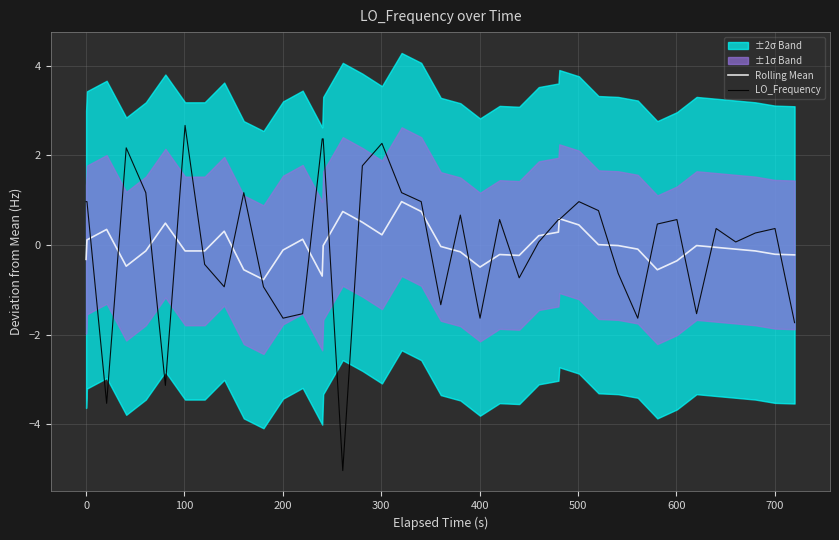

What is the highest value of the Rolling Mean series?

1.0